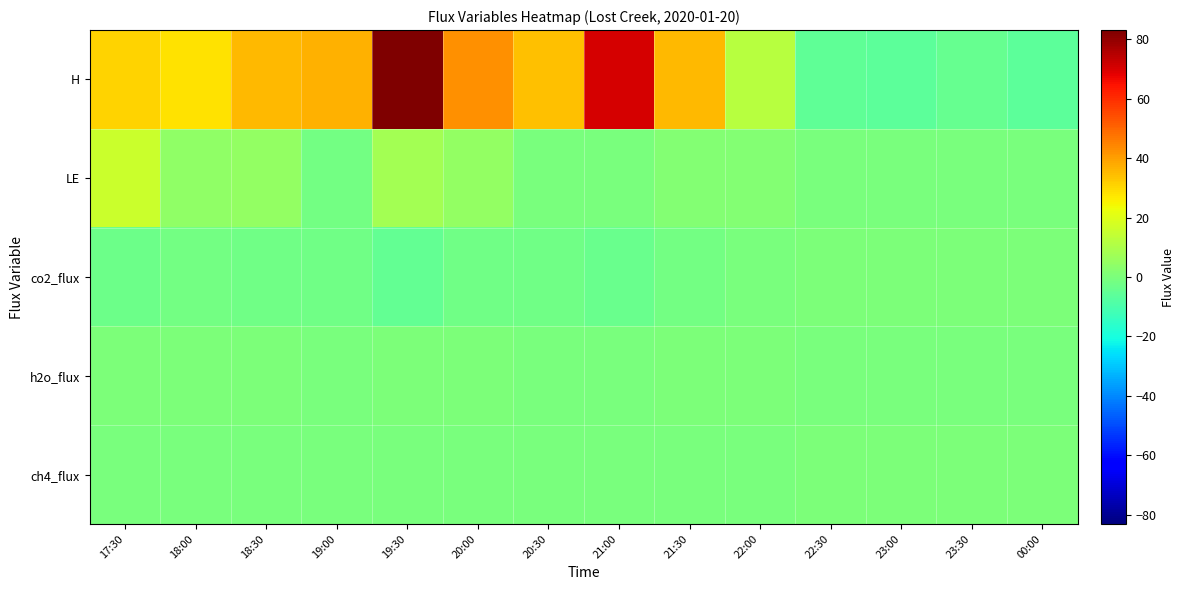

Reading left to right, transcribe all the data shown in this chart.

H: 17:30=30.8	18:00=28.3	18:30=35.2	19:00=36.4	19:30=83.1	20:00=42.8	20:30=34.3	21:00=70.3	21:30=35.5	22:00=12.2	22:30=-5.6	23:00=-6.0	23:30=-4.3	00:00=-6.4
LE: 17:30=15.6	18:00=4.0	18:30=4.6	19:00=-1.5	19:30=8.3	20:00=4.9	20:30=-0.0	21:00=-0.1	21:30=1.9	22:00=1.4	22:30=-0.3	23:00=-0.1	23:30=-0.0	00:00=-0.5
co2_flux: 17:30=-2.9	18:00=-1.3	18:30=-2.2	19:00=-2.4	19:30=-4.6	20:00=-2.4	20:30=-2.1	21:00=-3.7	21:30=-1.5	22:00=-0.4	22:30=0.5	23:00=0.3	23:30=0.2	00:00=0.3
h2o_flux: 17:30=0.3	18:00=0.1	18:30=0.1	19:00=-0.0	19:30=0.2	20:00=0.1	20:30=-0.0	21:00=-0.0	21:30=0.0	22:00=0.0	22:30=-0.0	23:00=-0.0	23:30=-0.0	00:00=-0.0
ch4_flux: 17:30=-0.0	18:00=-0.0	18:30=-0.0	19:00=-0.0	19:30=-0.0	20:00=-0.0	20:30=-0.0	21:00=-0.0	21:30=-0.0	22:00=-0.0	22:30=0.0	23:00=0.0	23:30=0.0	00:00=0.0